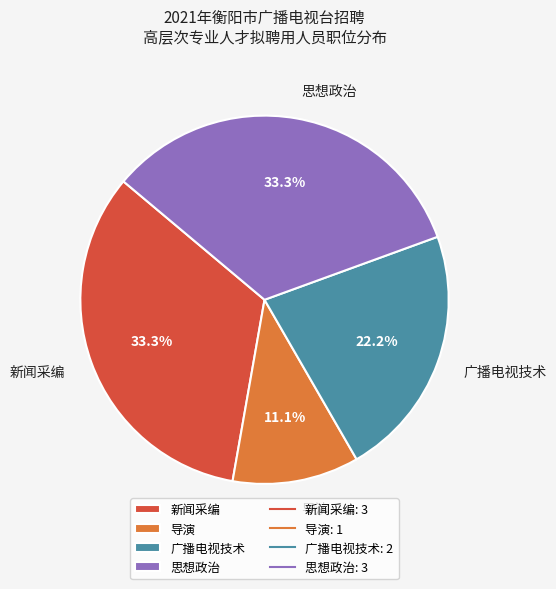

Approximately how many times larger is the value at 新闻采编 compared to 导演?

3.0